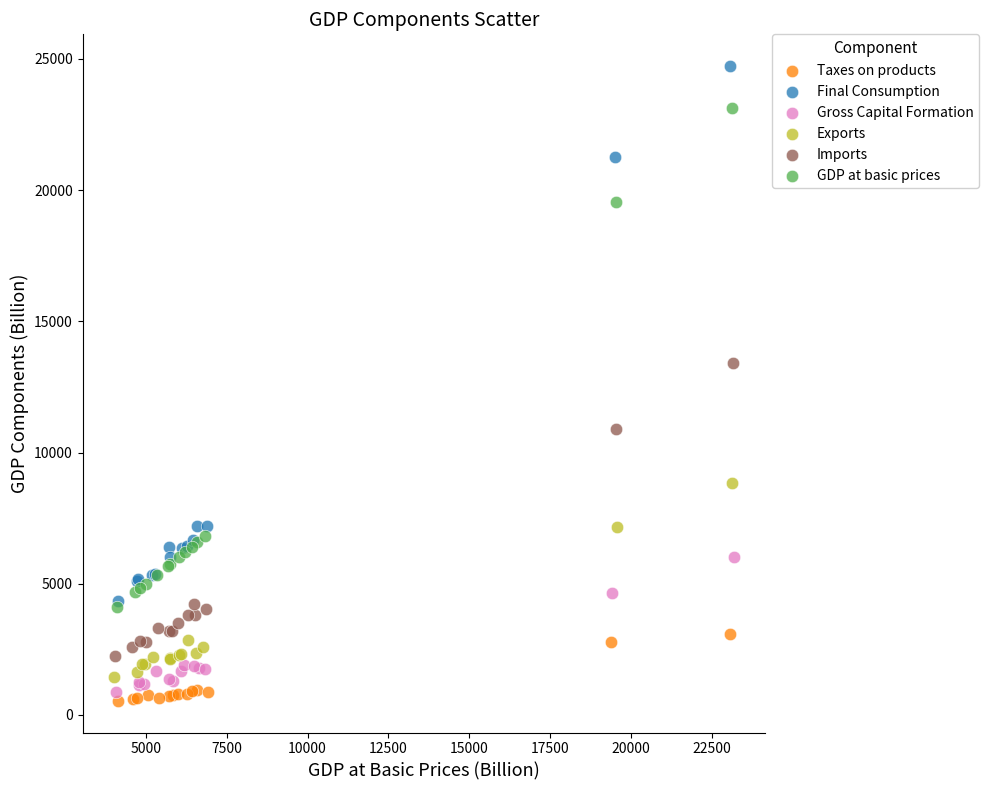

Which series contains the highest Y value?

Final Consumption